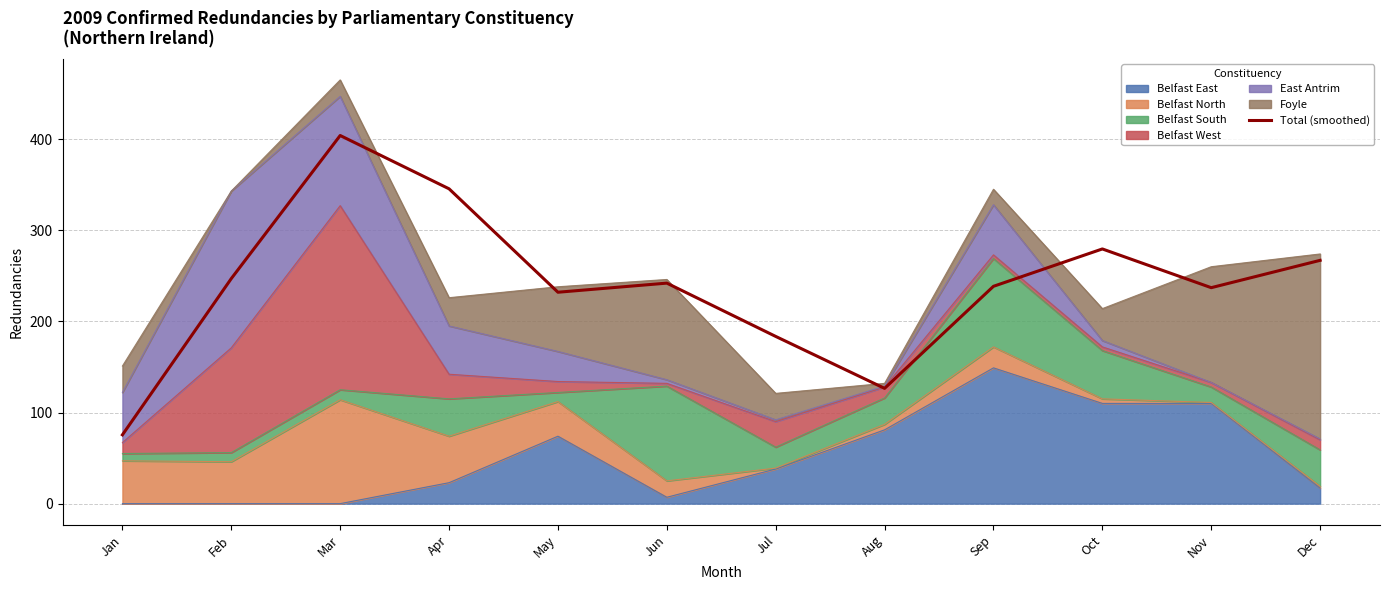

The value at Jun is 127.0. True or false?

False